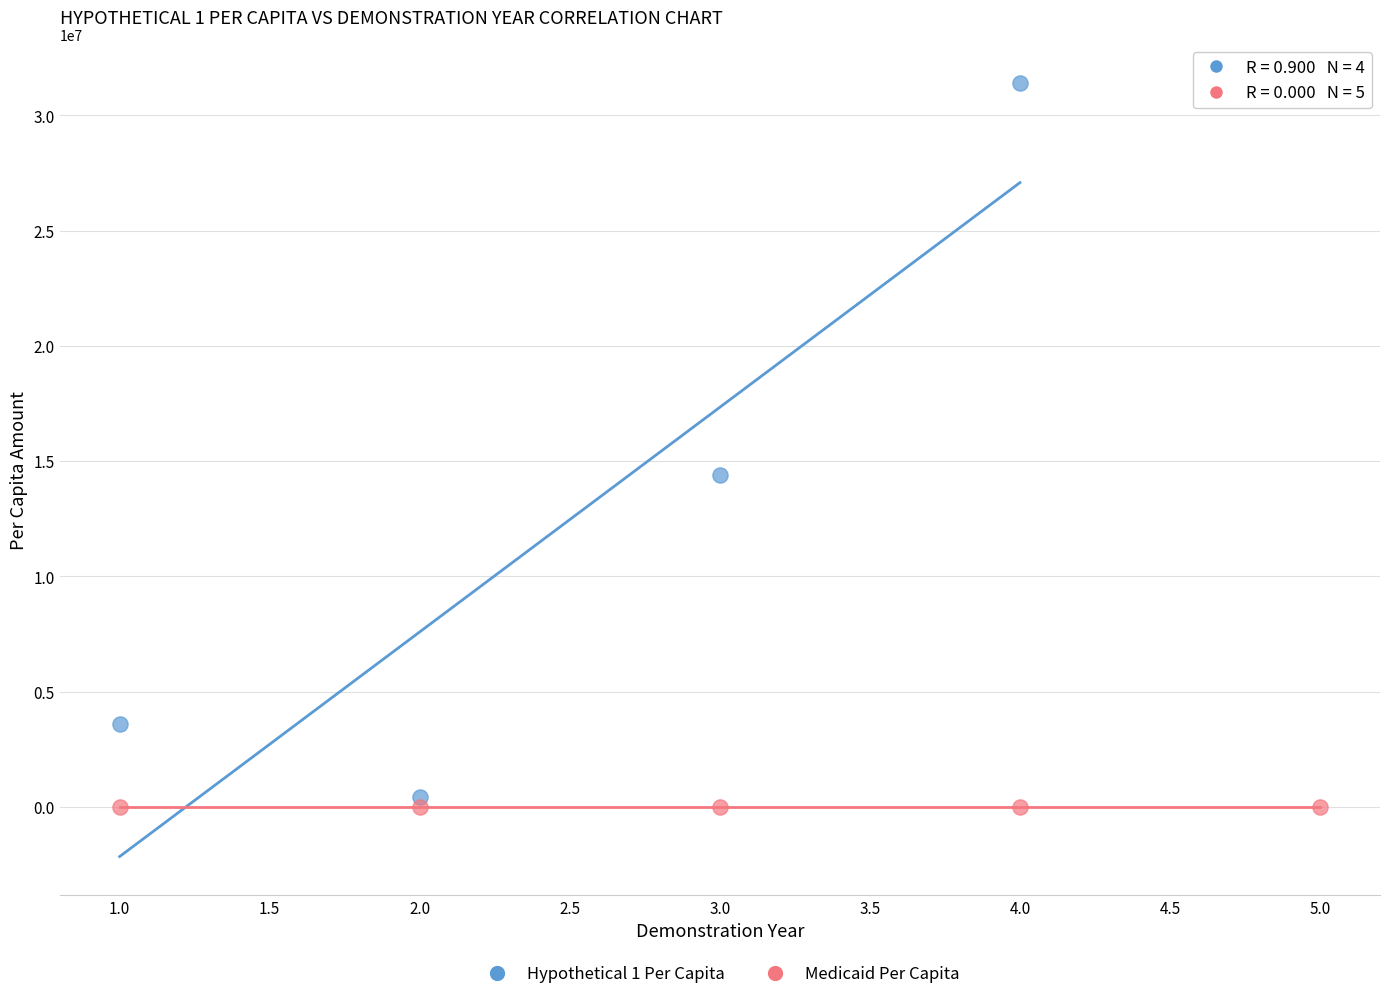

Which series contains the highest Y value?

Hypothetical 1 Per Capita